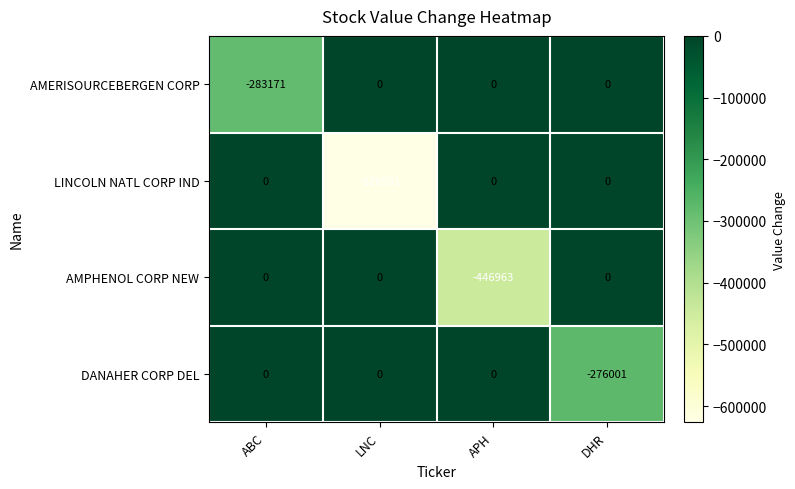

What is the average value of the AMPHENOL CORP NEW series?

-111741